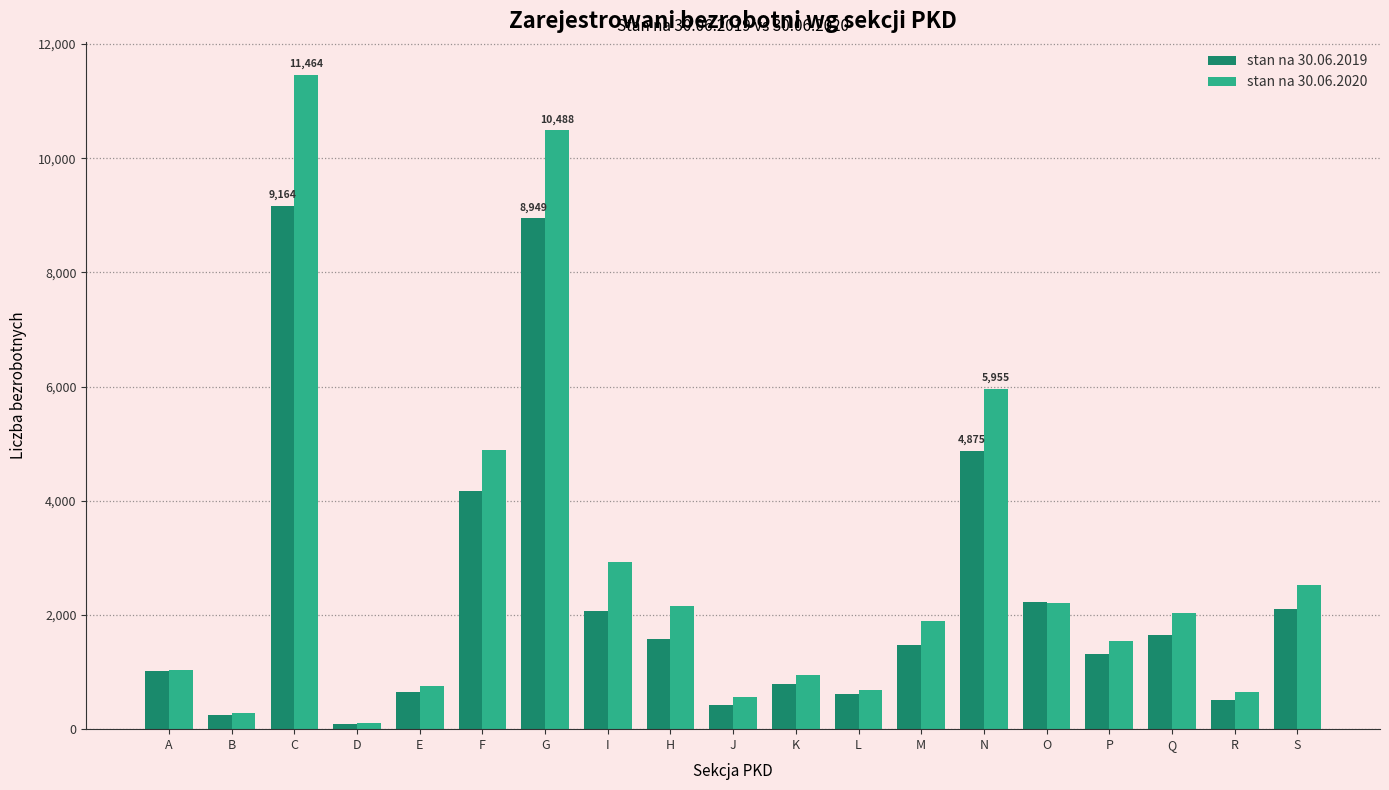

Rank the series by their maximum value, from highest to lowest.

stan na 30.06.2020, stan na 30.06.2019